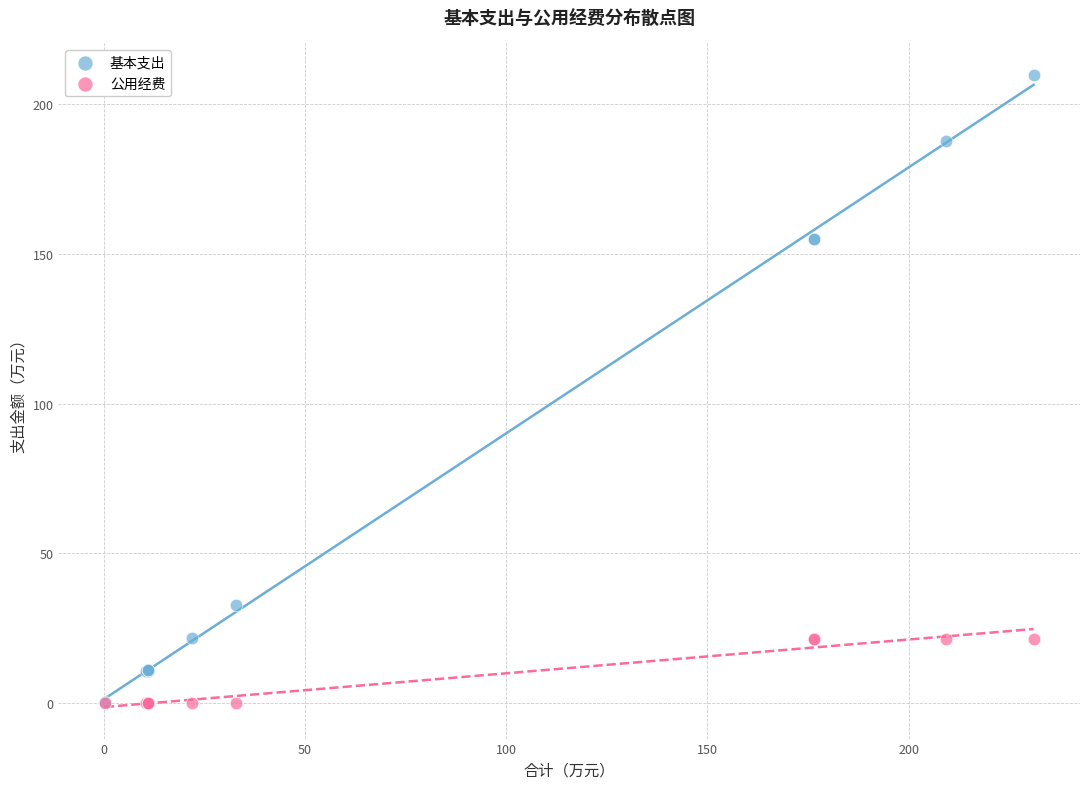

What are all the series names shown in the legend?

基本支出, 公用经费